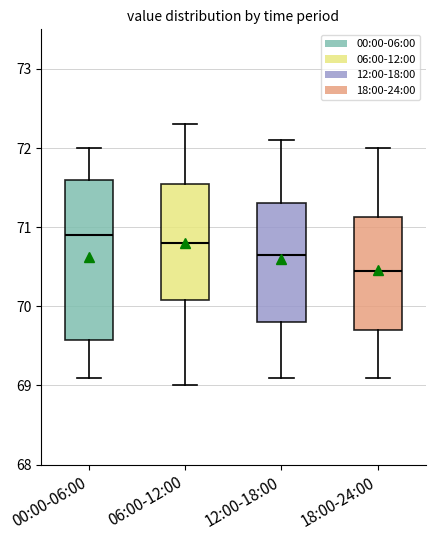

Reading left to right, transcribe this box plot: for each box, give where its median line is, the range the box spans, and where its two whiskers end, as read against the y-axis. The values are not printed on the chart, so give them approximately, as read against the axis.

00:00-06:00: median 70.9, box 69.6 to 71.6, whiskers 69.1 to 72.0
06:00-12:00: median 70.8, box 70.1 to 71.6, whiskers 69.0 to 72.3
12:00-18:00: median 70.7, box 69.8 to 71.3, whiskers 69.1 to 72.1
18:00-24:00: median 70.5, box 69.7 to 71.1, whiskers 69.1 to 72.0